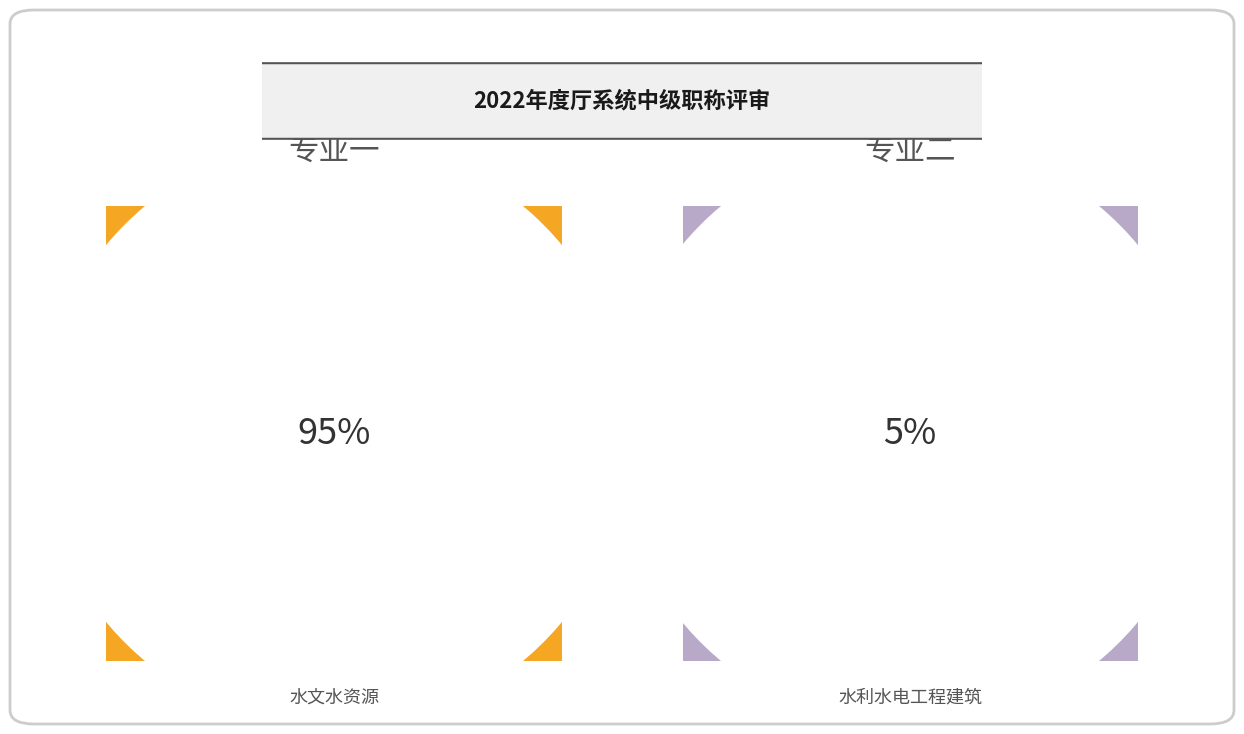

Is it true that 水文水资源 is 95% of the pie?

True